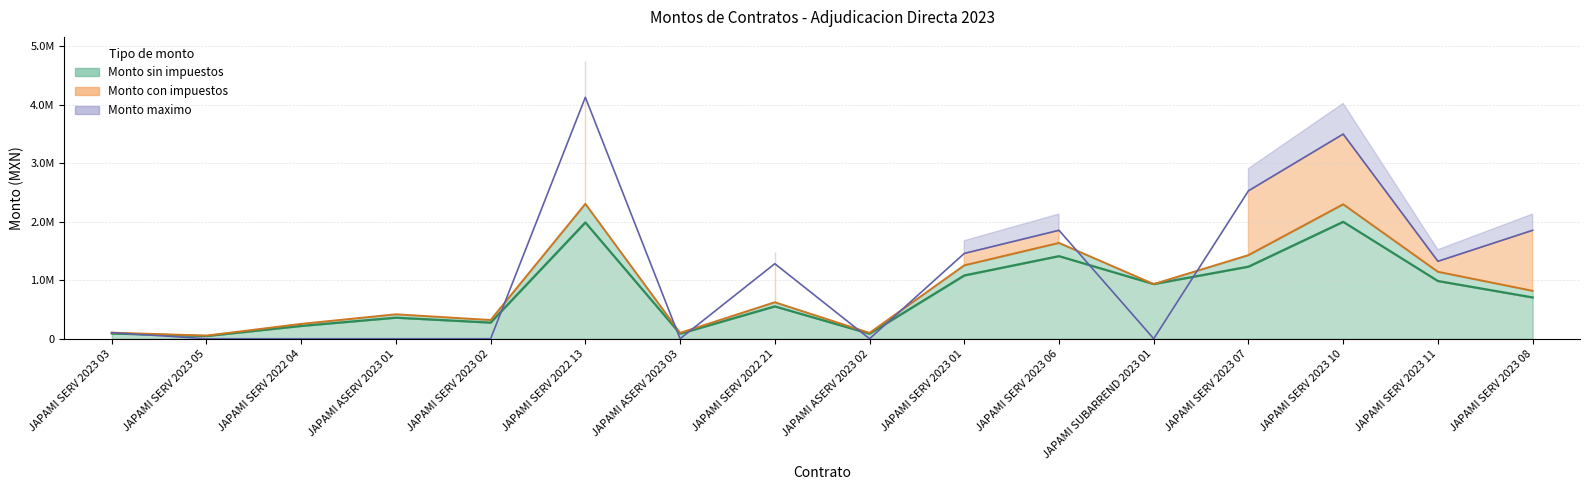

Is the value of Monto con impuestos at JAPAMI SERV 2023 02 greater than the value of Monto maximo at JAPAMI SERV 2023 01?

No